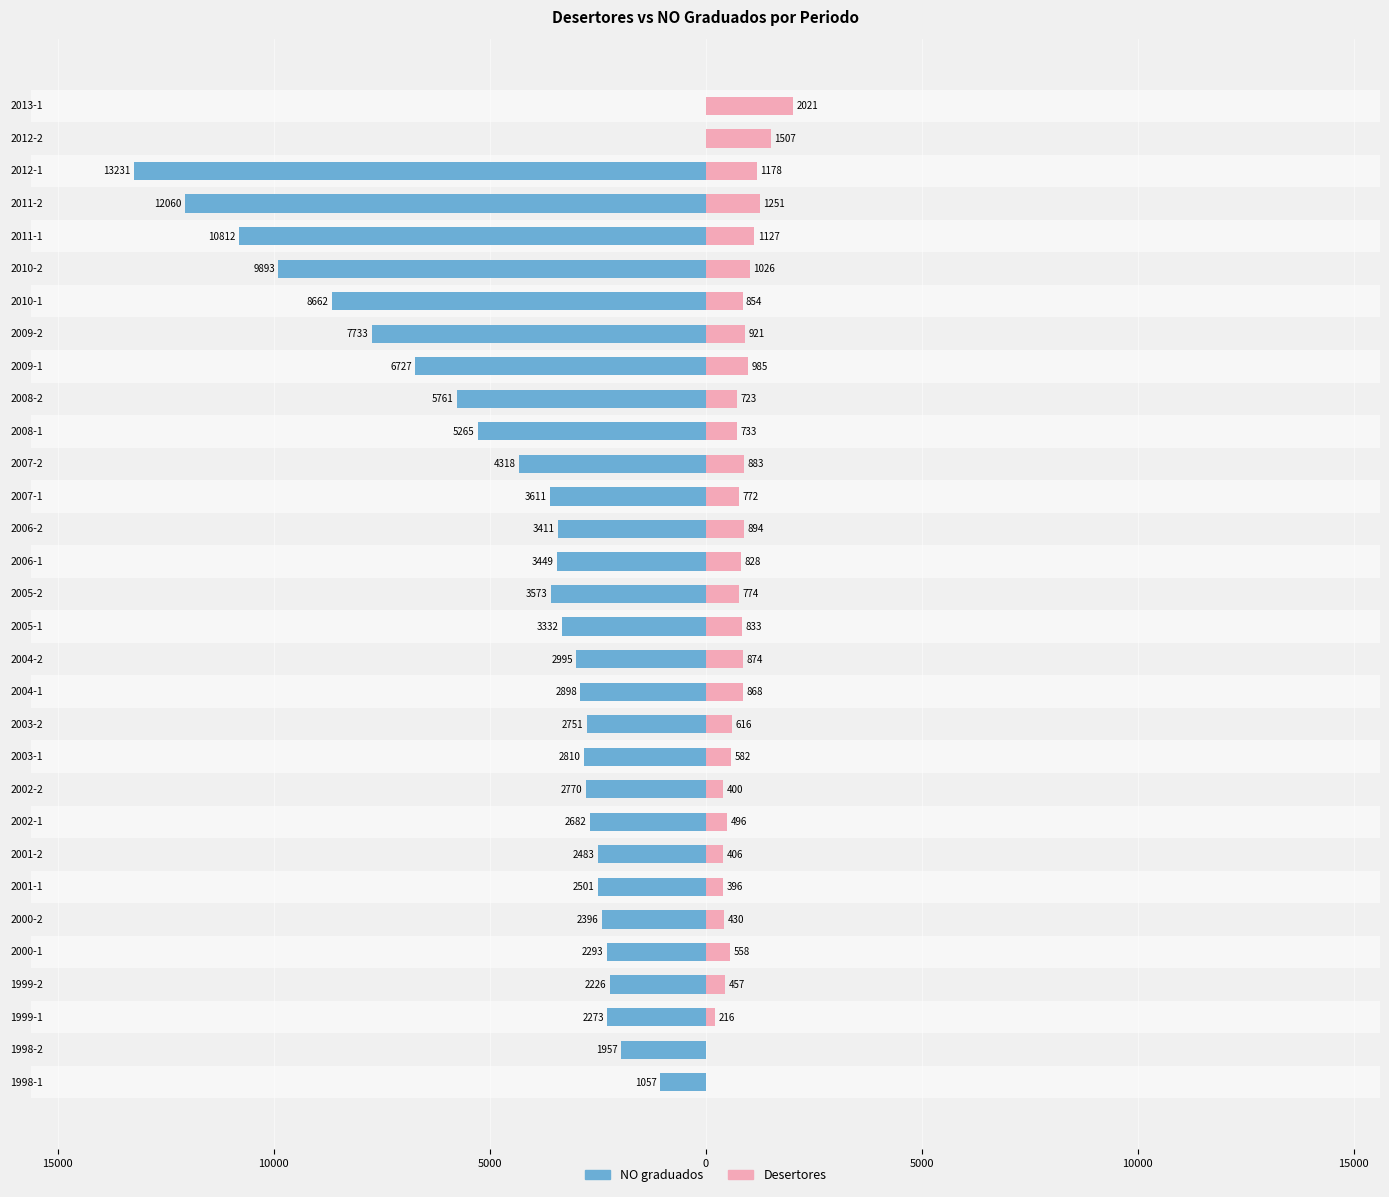

Which has a higher value, 2002-2 or 2005-1?

2002-2